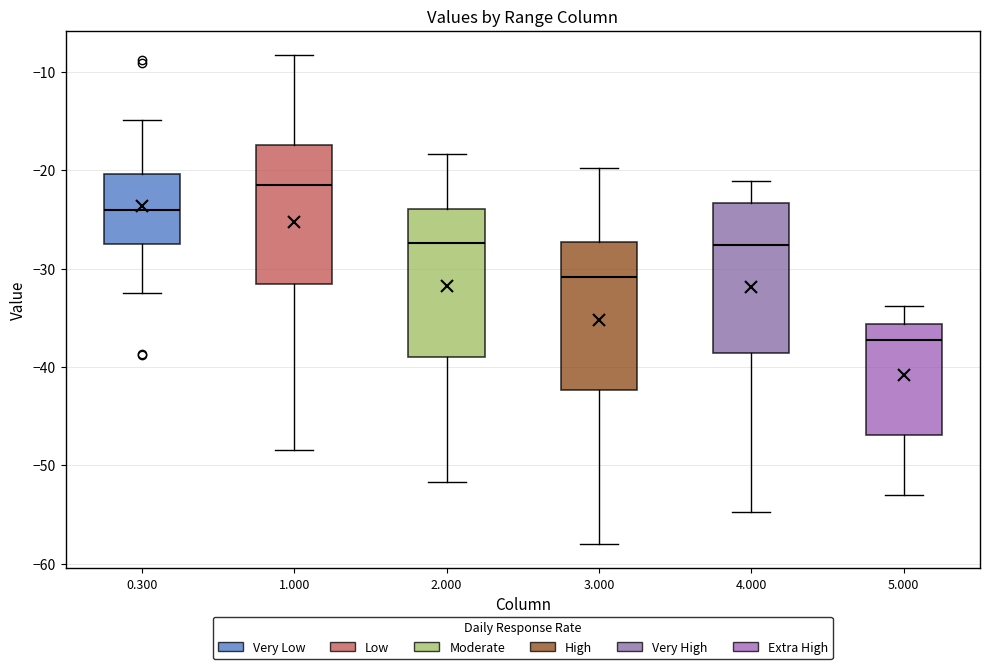

Reading left to right, transcribe this box plot: for each box, give where its median line is, the range the box spans, and where its two whiskers end, as read against the y-axis. The values are not printed on the chart, so give them approximately, as read against the axis.

0.300: median -24, box -27 to -20, whiskers -32 to -15
1.000: median -21, box -32 to -17, whiskers -48 to -8
2.000: median -27, box -39 to -24, whiskers -52 to -18
3.000: median -31, box -42 to -27, whiskers -58 to -20
4.000: median -28, box -39 to -23, whiskers -55 to -21
5.000: median -37, box -47 to -36, whiskers -53 to -34